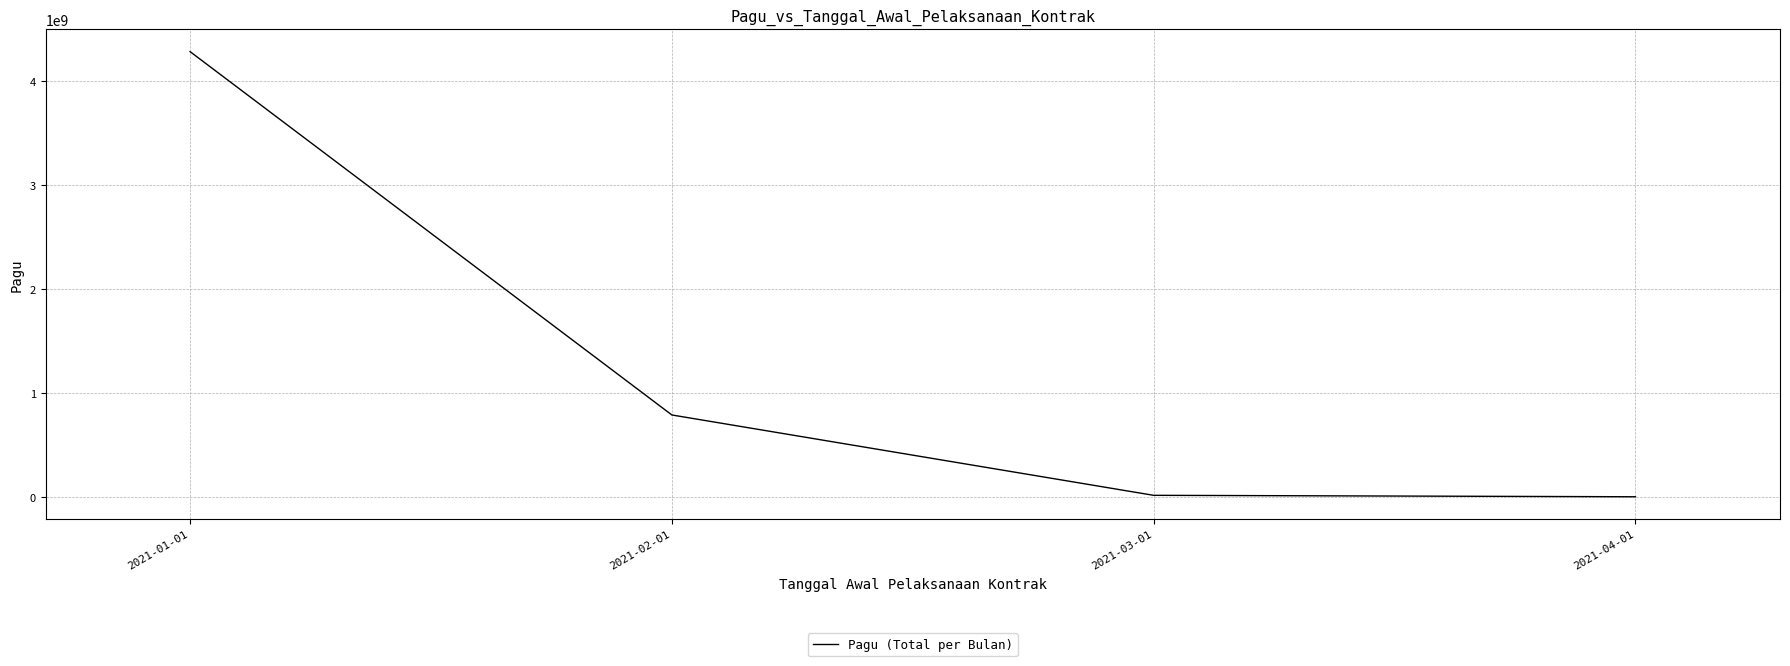

Is it true that the value at 2021-02-01 is 1113796761?

False